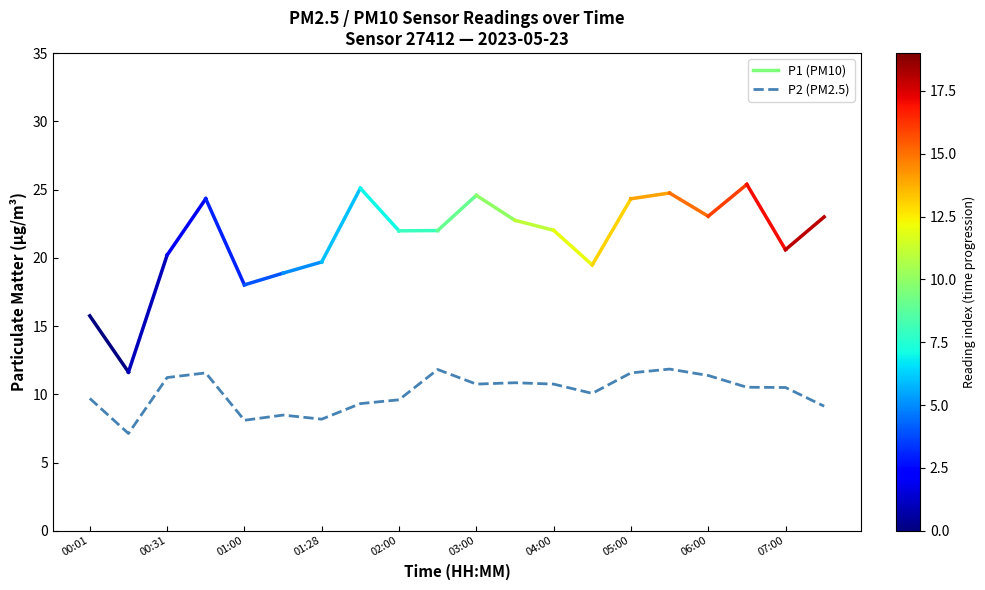

What is the difference between the maximum and minimum values?

4.7